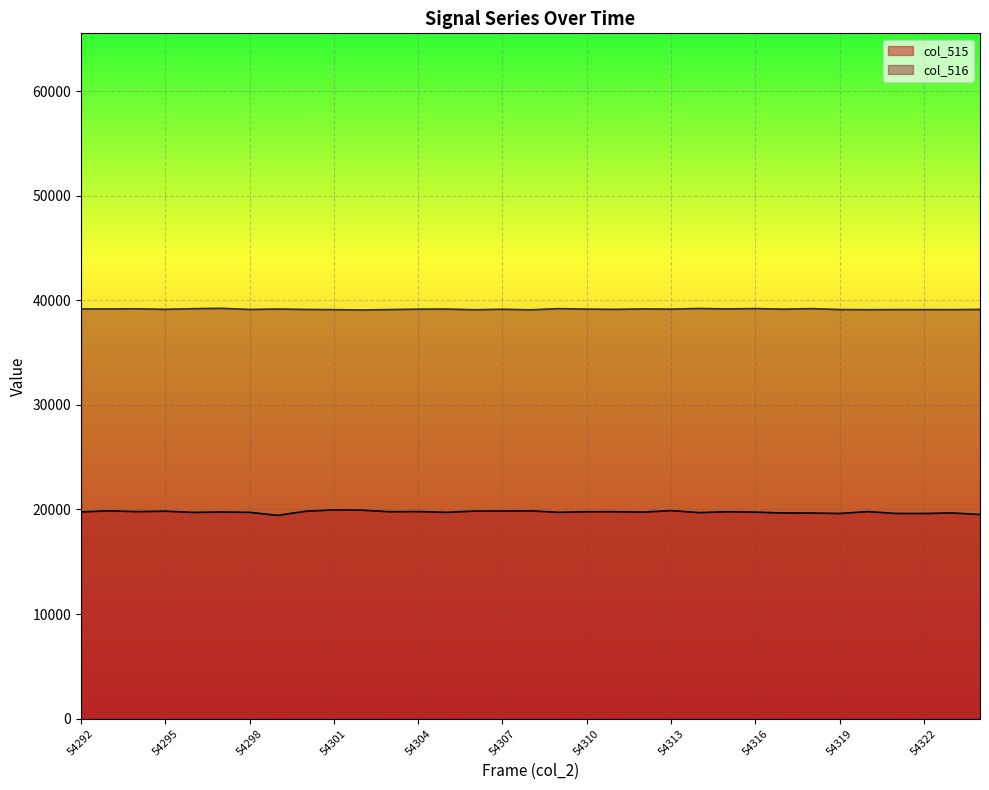

What is the difference between the maximum and minimum values in the col_515 series?

525